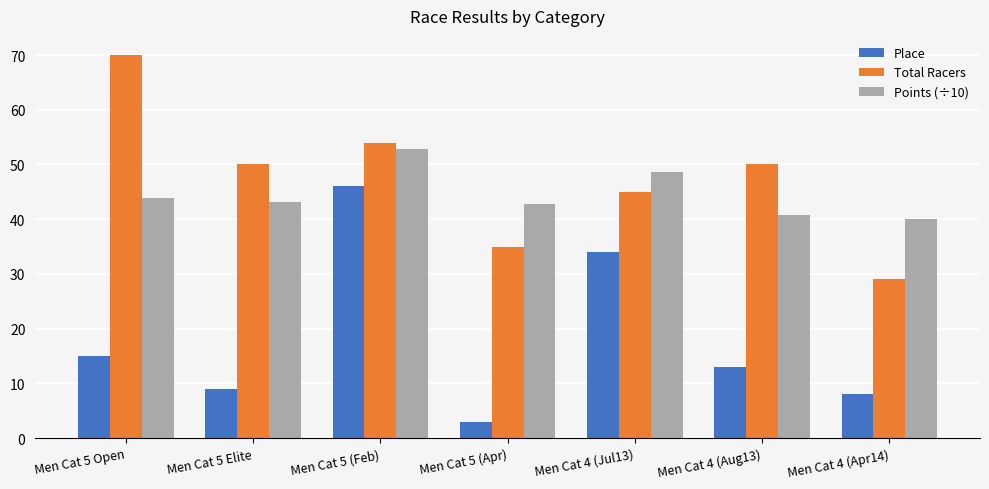

Reading left to right, what are all the values shown in this chart?

Place: Men Cat 5 Open=15.0	Men Cat 5 Elite=9.0	Men Cat 5 (Feb)=46.0	Men Cat 5 (Apr)=3.0	Men Cat 4 (Jul13)=34.0	Men Cat 4 (Aug13)=13.0	Men Cat 4 (Apr14)=8.0
Total Racers: Men Cat 5 Open=70.0	Men Cat 5 Elite=50.0	Men Cat 5 (Feb)=54.0	Men Cat 5 (Apr)=35.0	Men Cat 4 (Jul13)=45.0	Men Cat 4 (Aug13)=50.0	Men Cat 4 (Apr14)=29.0
Points (÷10): Men Cat 5 Open=43.9	Men Cat 5 Elite=43.1	Men Cat 5 (Feb)=52.9	Men Cat 5 (Apr)=42.8	Men Cat 4 (Jul13)=48.7	Men Cat 4 (Aug13)=40.8	Men Cat 4 (Apr14)=40.0